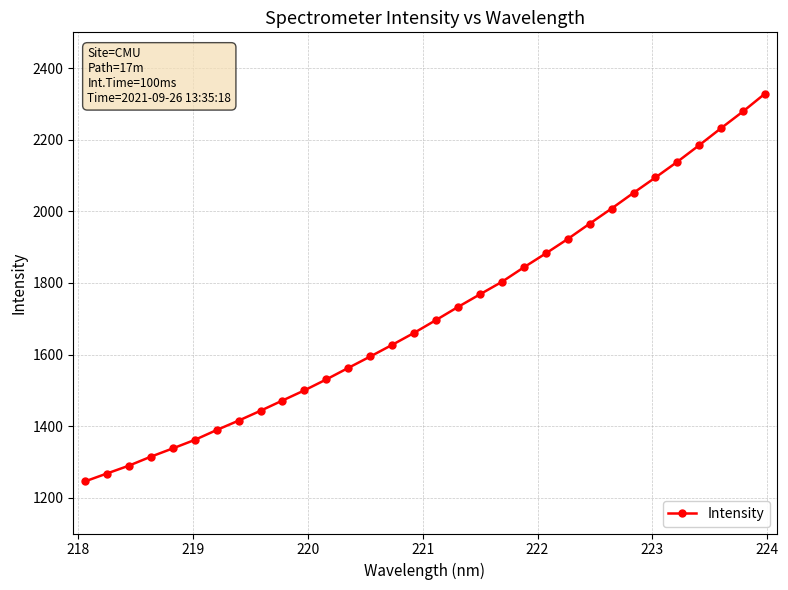

What is the value of the 22nd point from the left?

1882.4